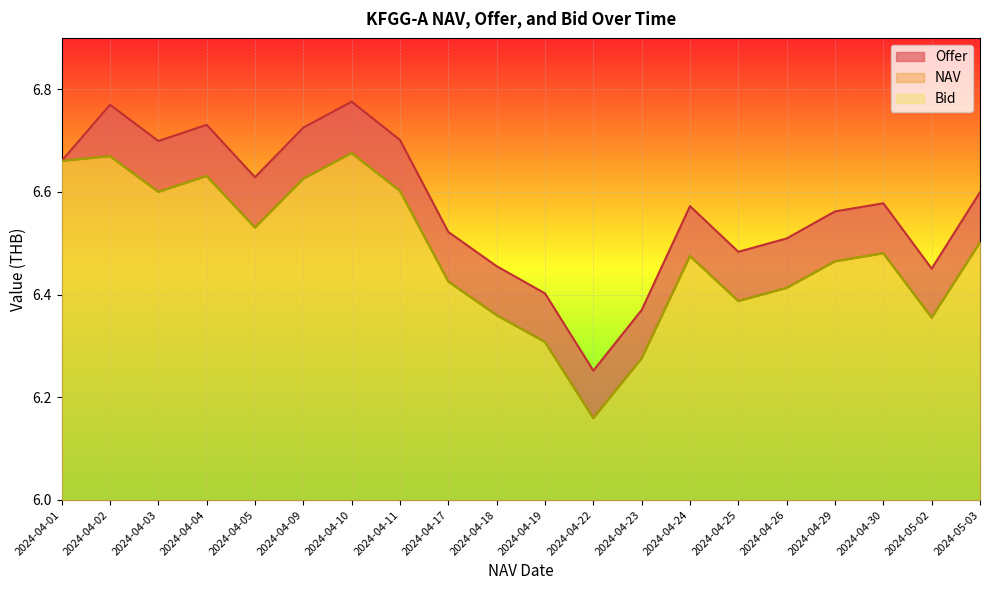

True or false: Bid and Offer cross at least once.

False